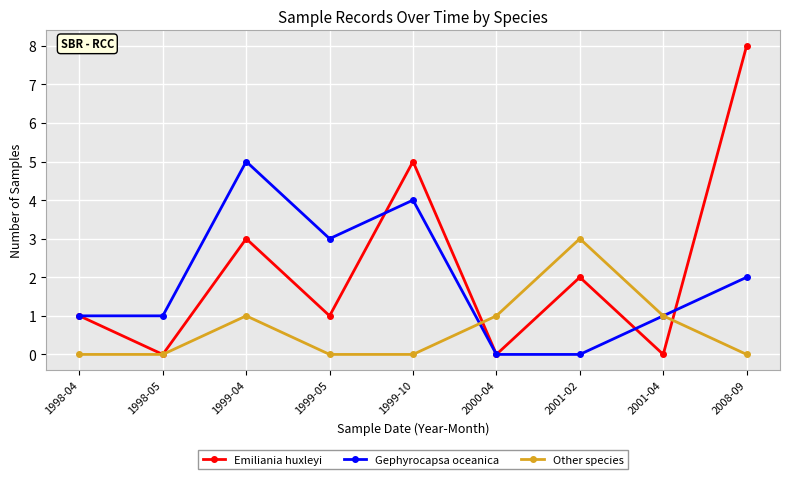

What is the sum of all Gephyrocapsa oceanica values?

17